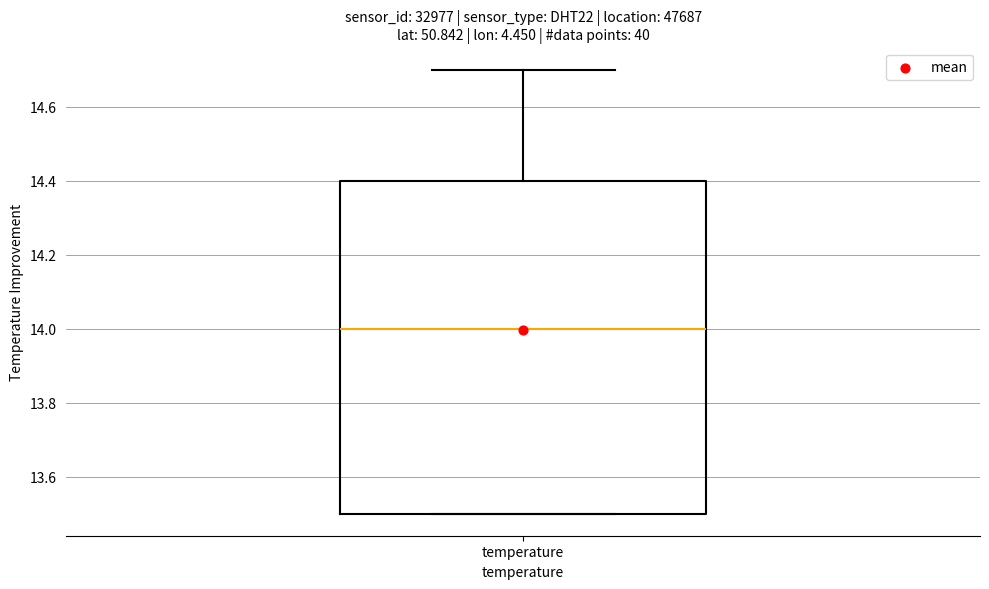

Where is the upper edge of the box for temperature on the y-axis? The values are not printed on the chart, so give them approximately, as read against the axis.

14.4